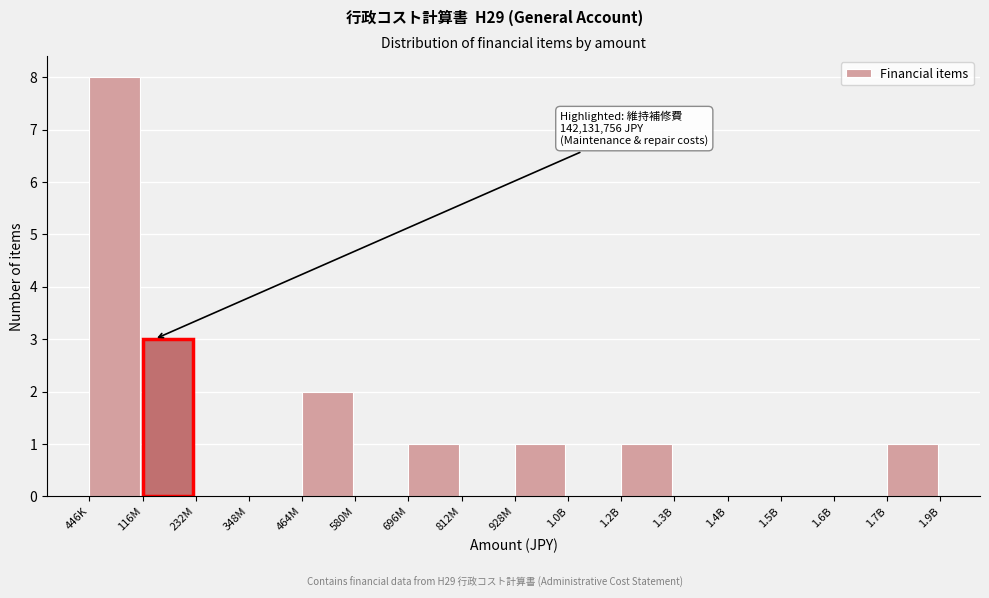

Reading left to right, what are all the values shown in this chart?

446K=8	116M=3	232M=0	348M=0	464M=2	580M=0	696M=1	812M=0	928M=1	1.0B=0	1.2B=1	1.3B=0	1.4B=0	1.5B=0	1.6B=0	1.7B=1